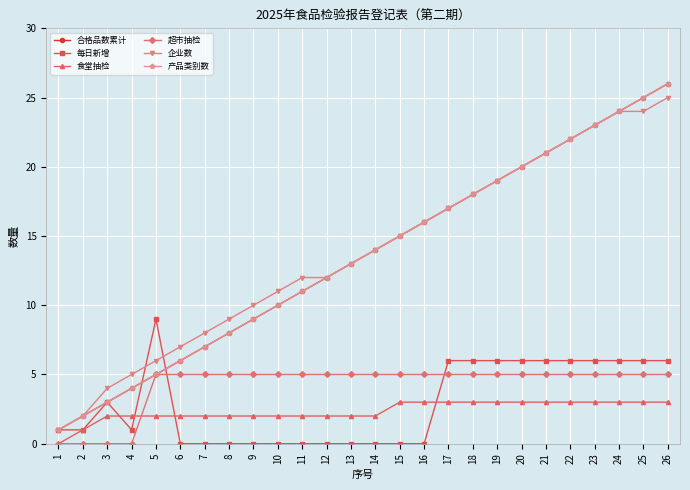

What is the sum of the 每日新增 values at 11 and 17?

6